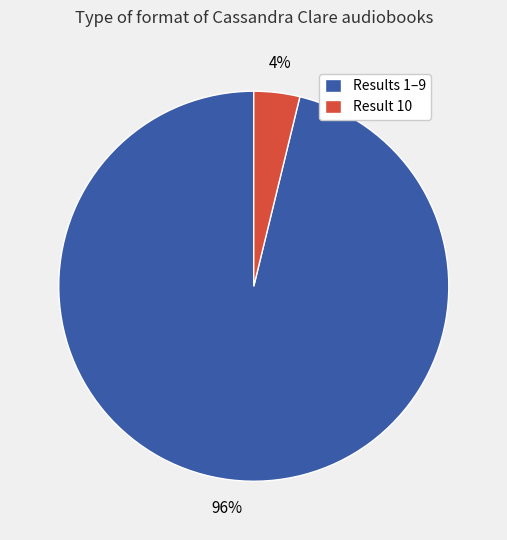

Count the number of slices in the pie.

2